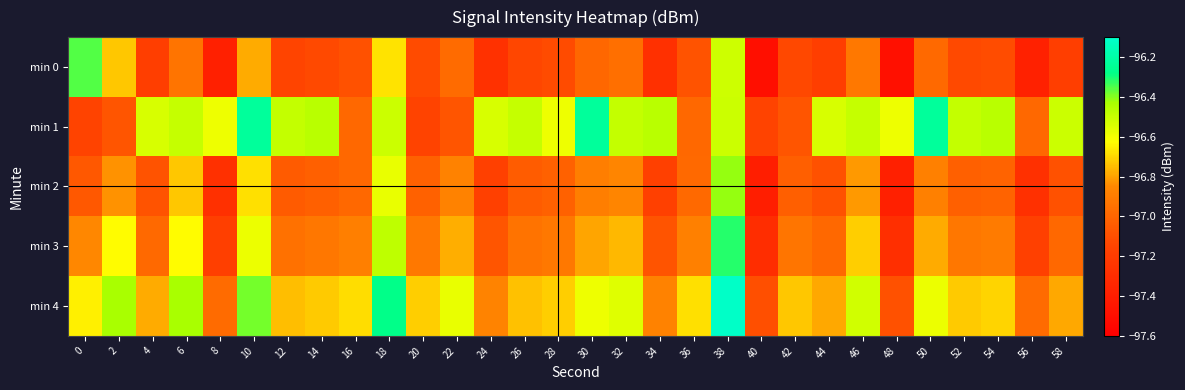

Reading left to right, list all the values displayed in this chart.

min 0: 0=-96.4	2=-96.7	4=-97.2	6=-96.9	8=-97.4	10=-96.8	12=-97.1	14=-97.1	16=-97.1	18=-96.7	20=-97.1	22=-97.0	24=-97.3	26=-97.1	28=-97.1	30=-97.0	32=-97.0	34=-97.3	36=-97.1	38=-96.5	40=-97.5	42=-97.1	44=-97.2	46=-96.9	48=-97.5	50=-97.0	52=-97.1	54=-97.1	56=-97.4	58=-97.2
min 1: 0=-97.2	2=-97.1	4=-96.5	6=-96.5	8=-96.6	10=-96.2	12=-96.5	14=-96.5	16=-97.0	18=-96.5	20=-97.2	22=-97.1	24=-96.5	26=-96.5	28=-96.6	30=-96.2	32=-96.5	34=-96.5	36=-97.0	38=-96.5	40=-97.2	42=-97.1	44=-96.5	46=-96.5	48=-96.6	50=-96.2	52=-96.5	54=-96.5	56=-97.0	58=-96.5
min 2: 0=-97.1	2=-96.8	4=-97.1	6=-96.7	8=-97.3	10=-96.7	12=-97.0	14=-97.0	16=-97.0	18=-96.6	20=-97.0	22=-96.9	24=-97.2	26=-97.0	28=-97.0	30=-96.9	32=-96.9	34=-97.2	36=-97.0	38=-96.4	40=-97.4	42=-97.0	44=-97.1	46=-96.8	48=-97.4	50=-96.9	52=-97.0	54=-97.0	56=-97.3	58=-97.1
min 3: 0=-96.9	2=-96.6	4=-97.0	6=-96.6	8=-97.2	10=-96.6	12=-96.9	14=-96.9	16=-96.9	18=-96.5	20=-96.9	22=-96.8	24=-97.1	26=-96.9	28=-96.9	30=-96.8	32=-96.8	34=-97.1	36=-96.9	38=-96.3	40=-97.3	42=-96.9	44=-97.0	46=-96.7	48=-97.3	50=-96.8	52=-96.9	54=-96.9	56=-97.2	58=-97.0
min 4: 0=-96.7	2=-96.4	4=-96.8	6=-96.4	8=-97.0	10=-96.4	12=-96.7	14=-96.7	16=-96.7	18=-96.3	20=-96.7	22=-96.6	24=-96.9	26=-96.7	28=-96.7	30=-96.6	32=-96.6	34=-96.9	36=-96.7	38=-96.1	40=-97.1	42=-96.7	44=-96.8	46=-96.5	48=-97.1	50=-96.6	52=-96.7	54=-96.7	56=-97.0	58=-96.8